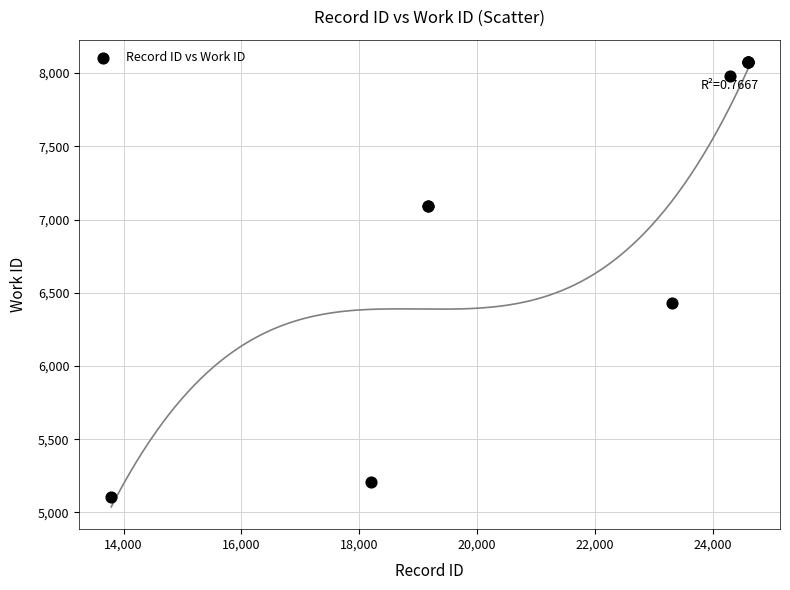

What Y value in the scatter plot is closest to 6590?

6428